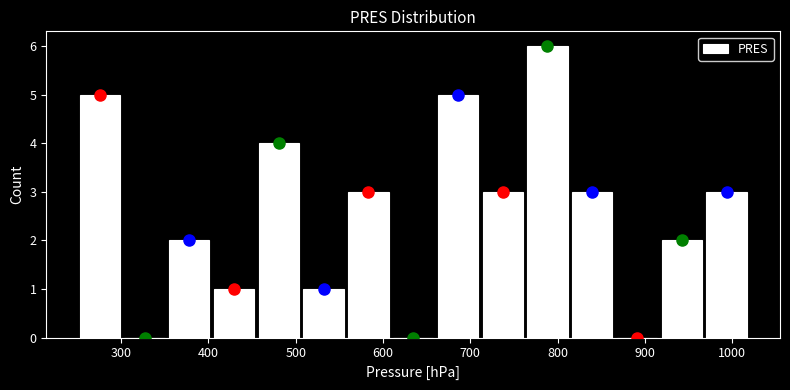

Which range on the x-axis has the tallest bar?

760 to 810